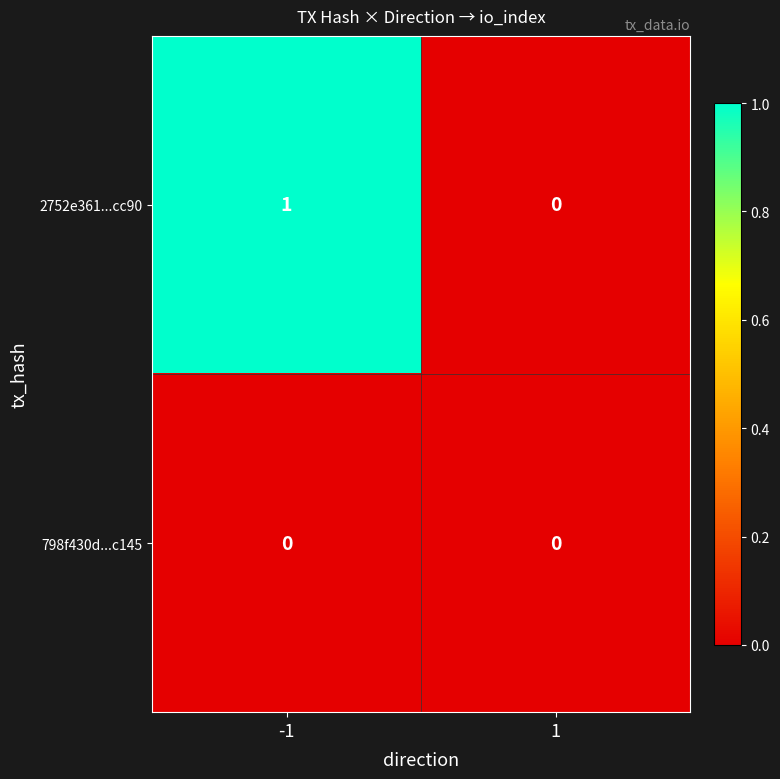

The 798f430d...c145 series shows 0 at -1. True or false?

True